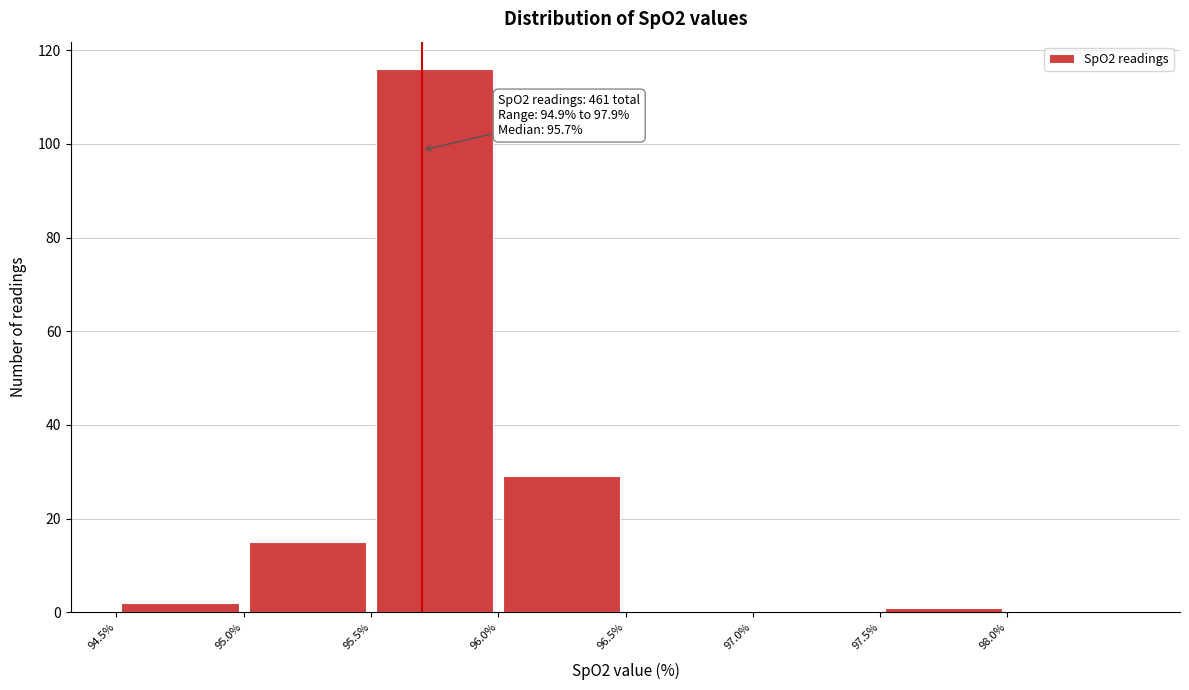

Which range on the x-axis has the tallest bar?

95.5 to 96.0